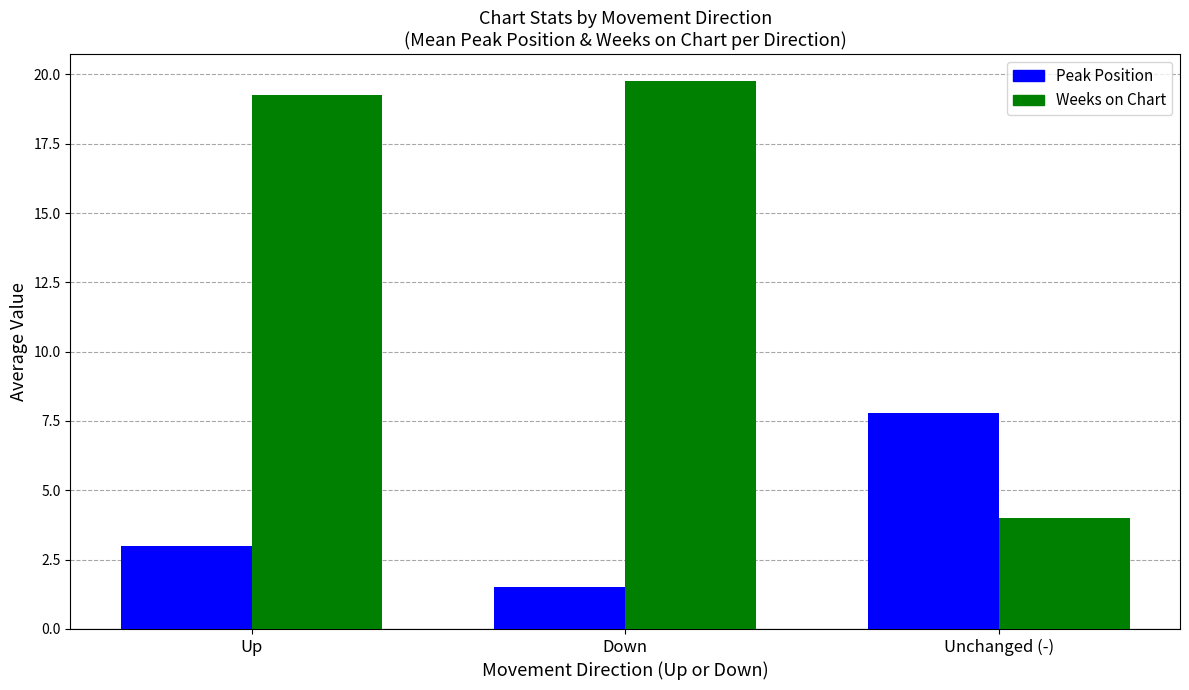

What is the average value of the Peak Position series?

4.1